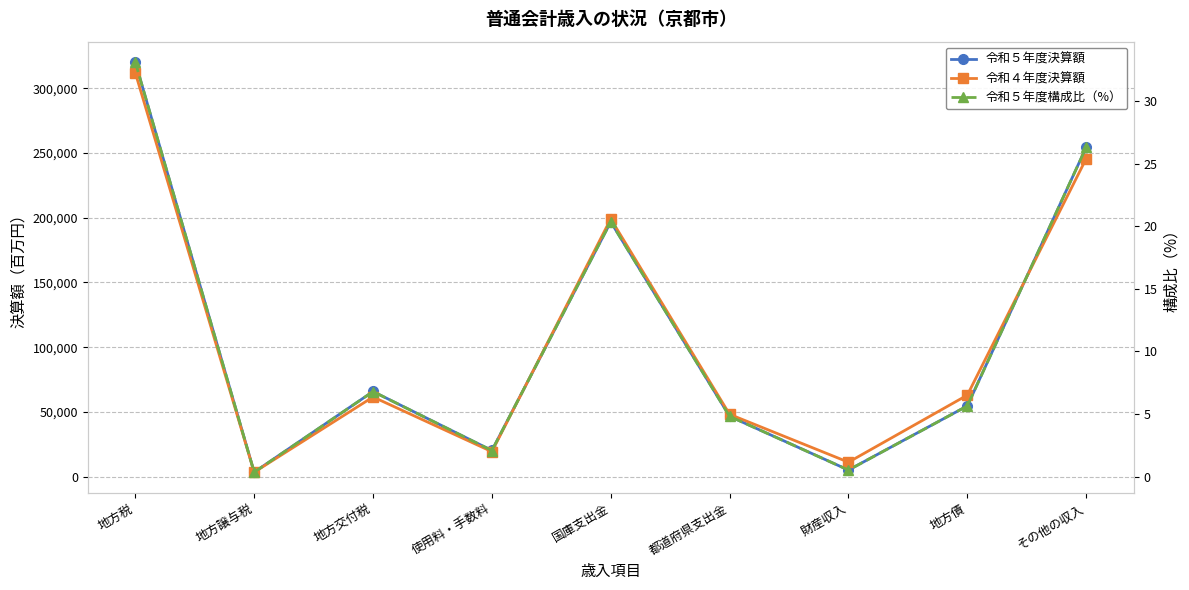

Reading left to right, extract all data points from this chart.

令和５年度決算額: 320060.0	3488.0	65768.0	20217.0	196774.0	46600.0	5113.0	54640.0	254279.0
令和４年度決算額: 311852.0	3446.0	61562.0	19333.0	199057.0	48148.0	11174.0	62970.0	245551.0
令和５年度構成比（%）: 33.1	0.4	6.8	2.1	20.4	4.8	0.5	5.7	26.3